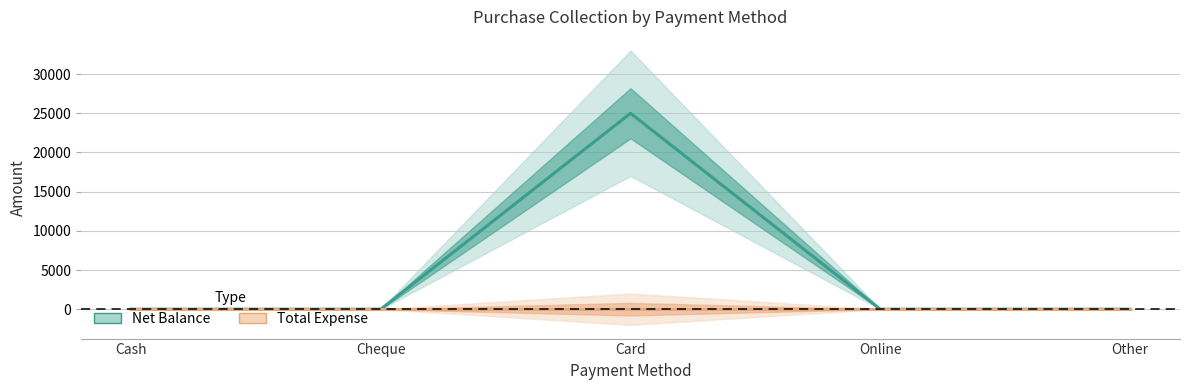

What is the average value?

5000